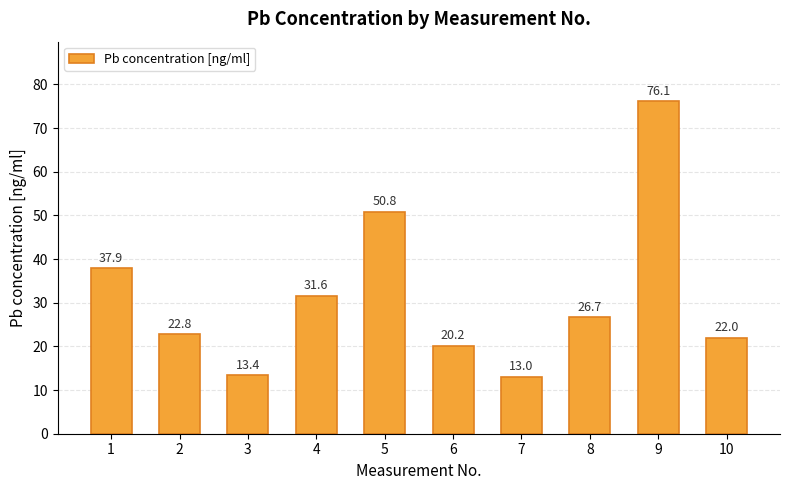

Rank the categories by value from highest to lowest.

9, 5, 1, 4, 8, 2, 10, 6, 3, 7